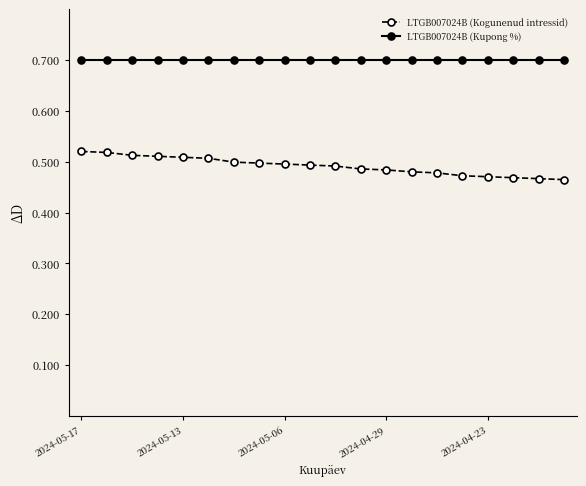

Which series has the largest total across all categories?

LTGB007024B (Kupong %)